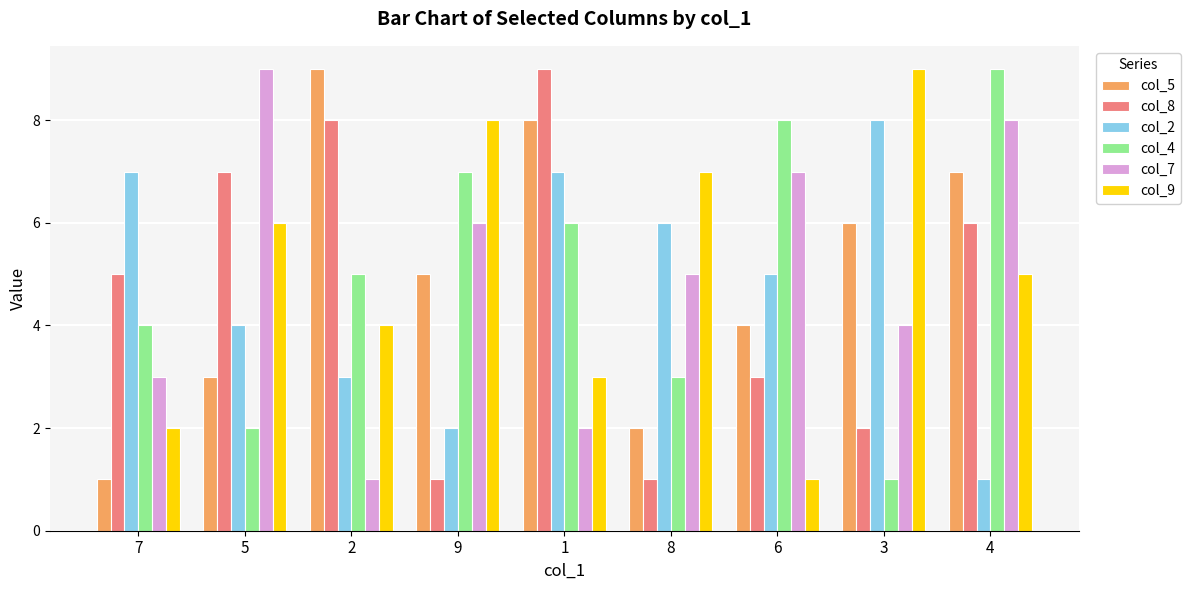

How many values in the col_9 series are below 5?

4